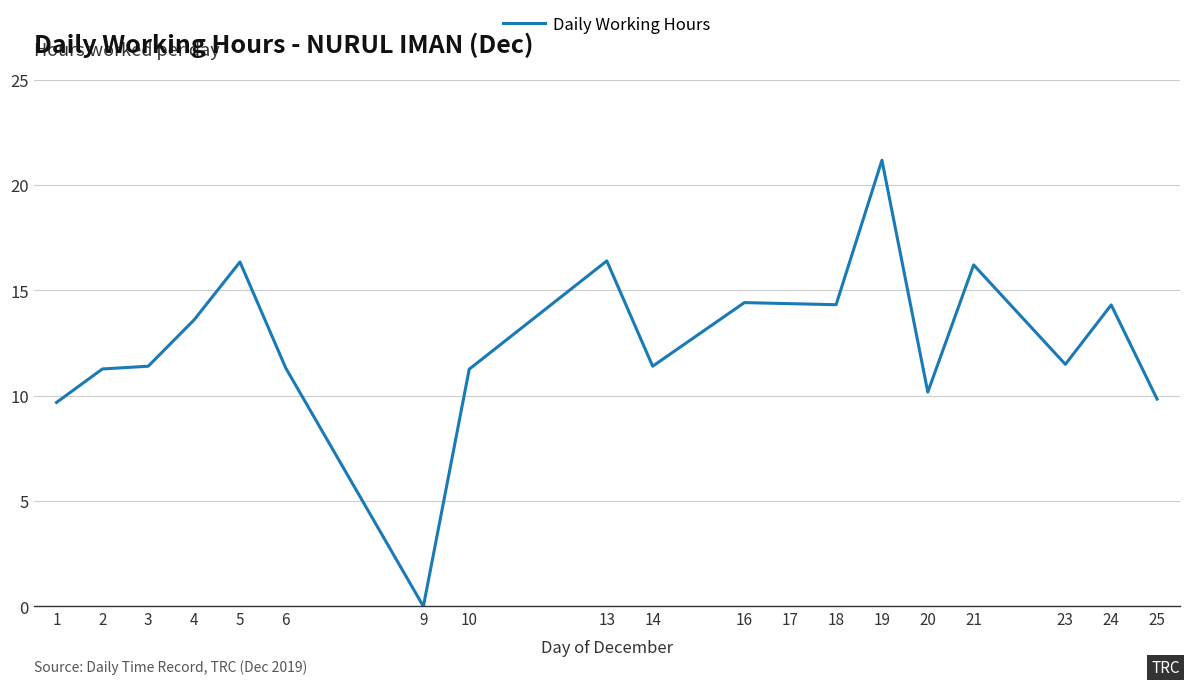

True or false: the data has more than 2 interior local peaks.

True